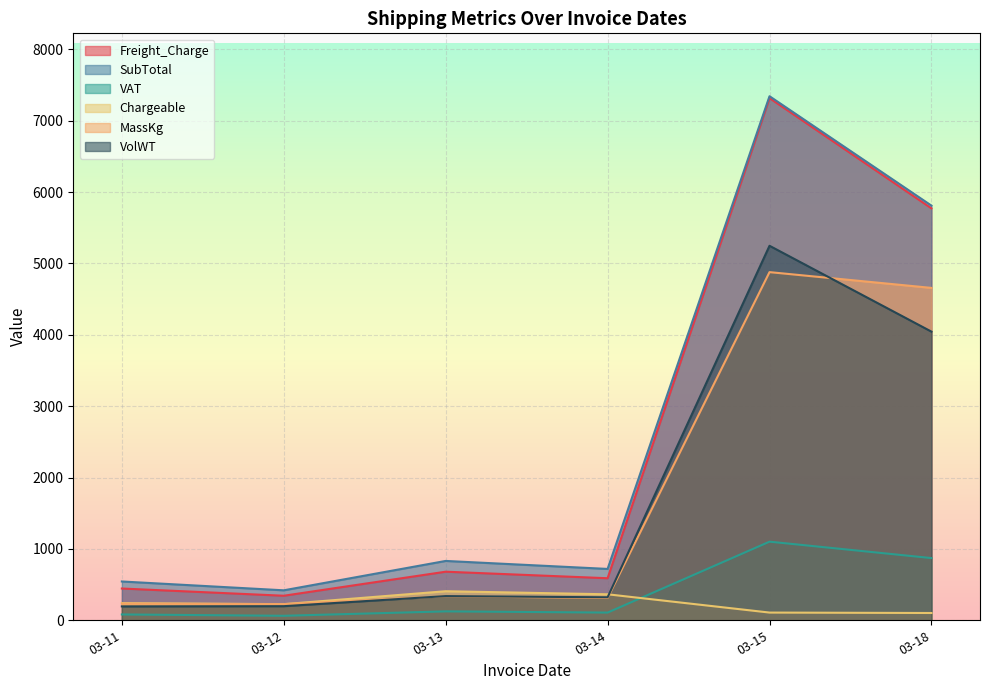

True or false: Freight_Charge has more than 1 points higher than both neighbors.

True